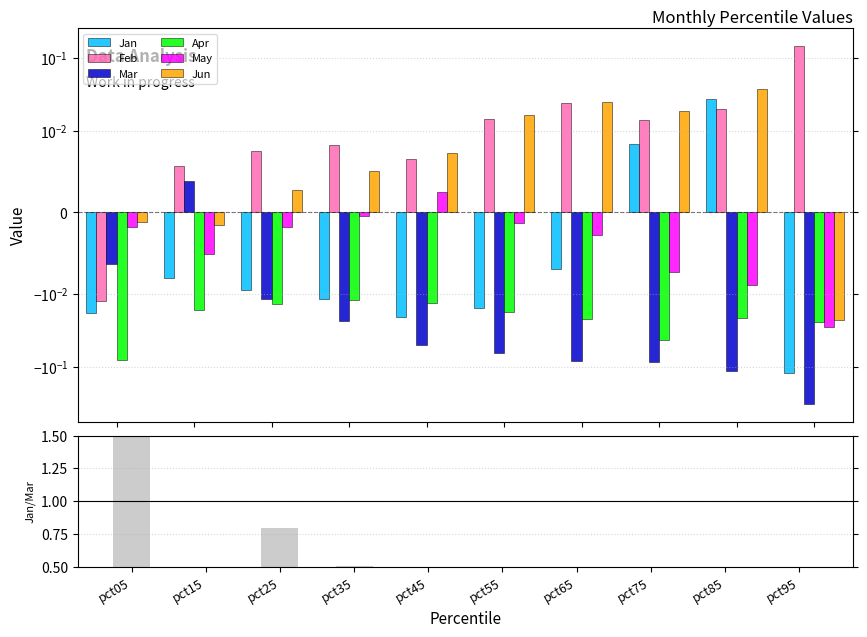

Which series has the largest total across all categories?

Feb